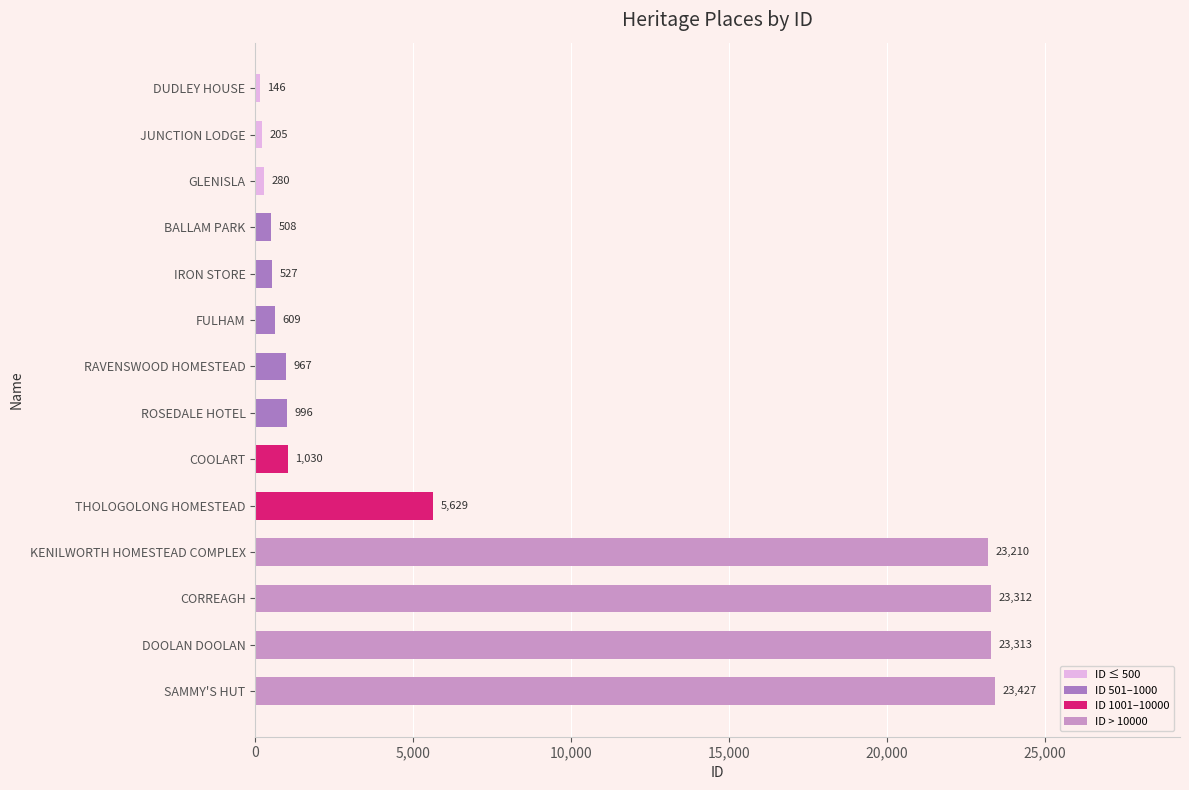

List the labels in order of value, smallest first.

DUDLEY HOUSE, JUNCTION LODGE, GLENISLA, BALLAM PARK, IRON STORE, FULHAM, RAVENSWOOD HOMESTEAD, ROSEDALE HOTEL, COOLART, THOLOGOLONG HOMESTEAD, KENILWORTH HOMESTEAD COMPLEX, CORREAGH, DOOLAN DOOLAN, SAMMY'S HUT